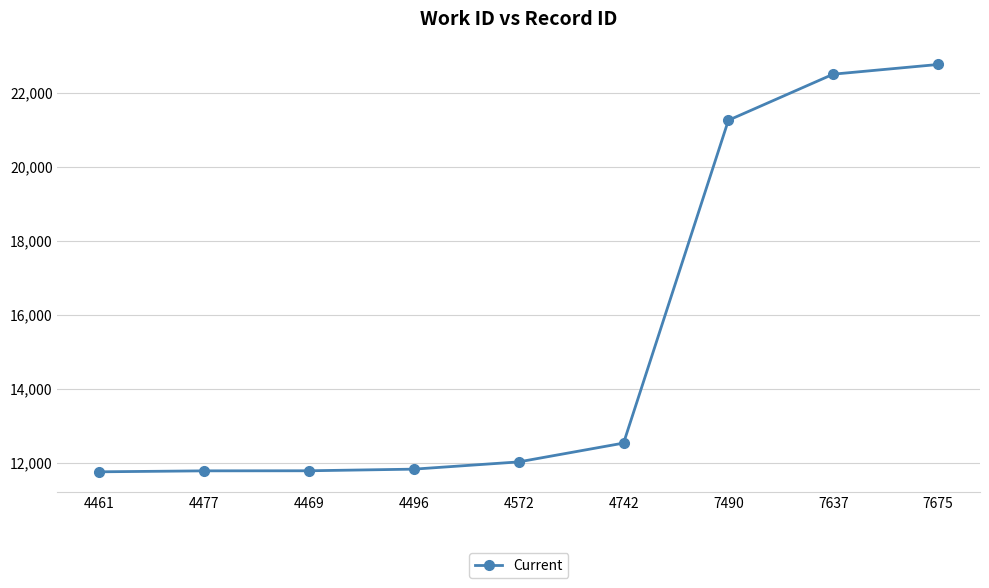

What is the label of the 7th point from the right?

4469